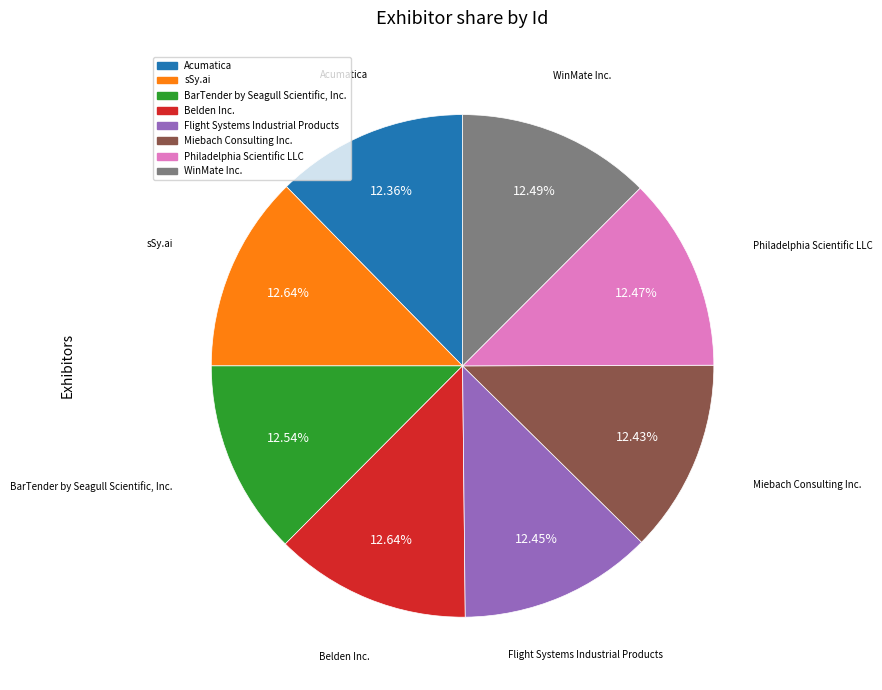

Does BarTender by Seagull Scientific, Inc. account for over 50% of the chart?

No